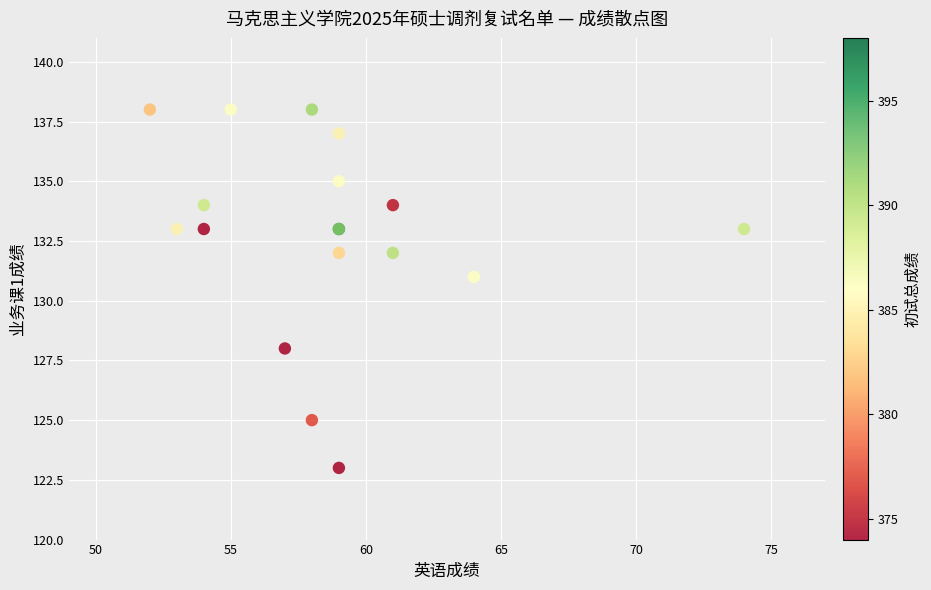

What Y value in the scatter plot is closest to 130?

131